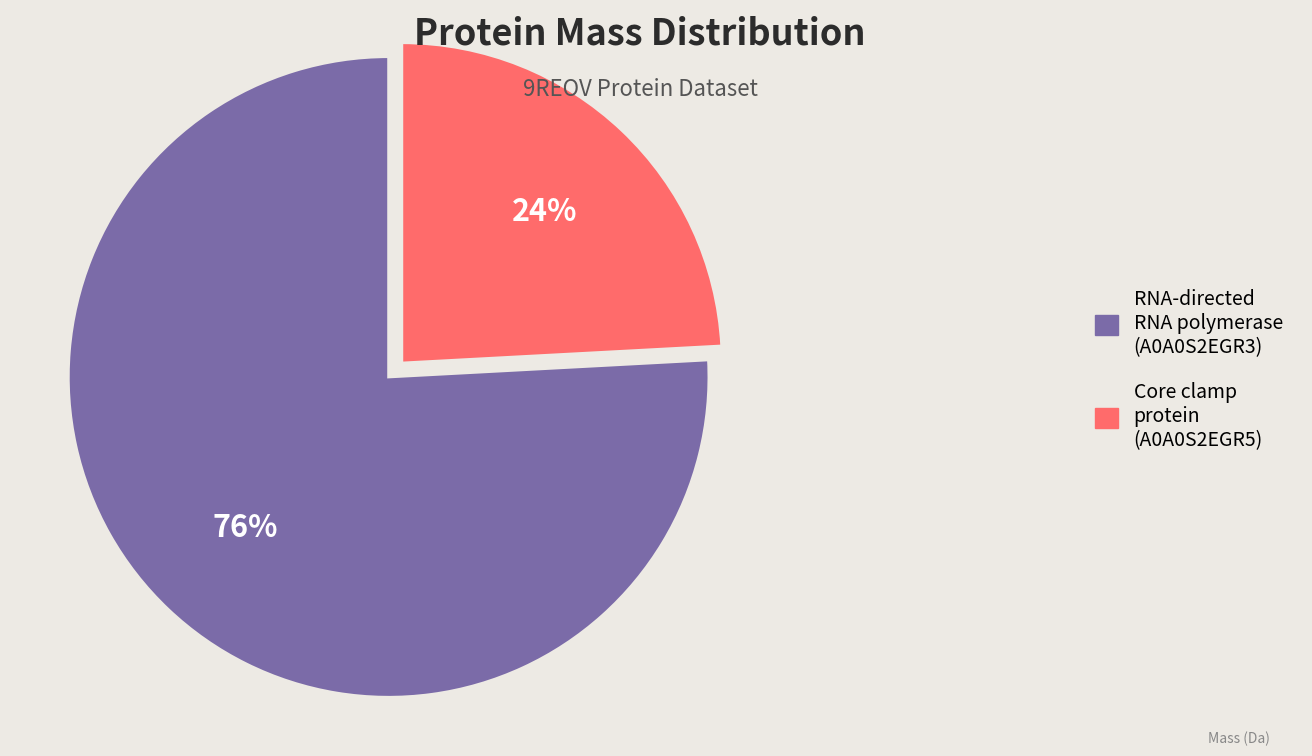

The Core clamp protein (A0A0S2EGR5) slice represents 24% of the pie. True or false?

True